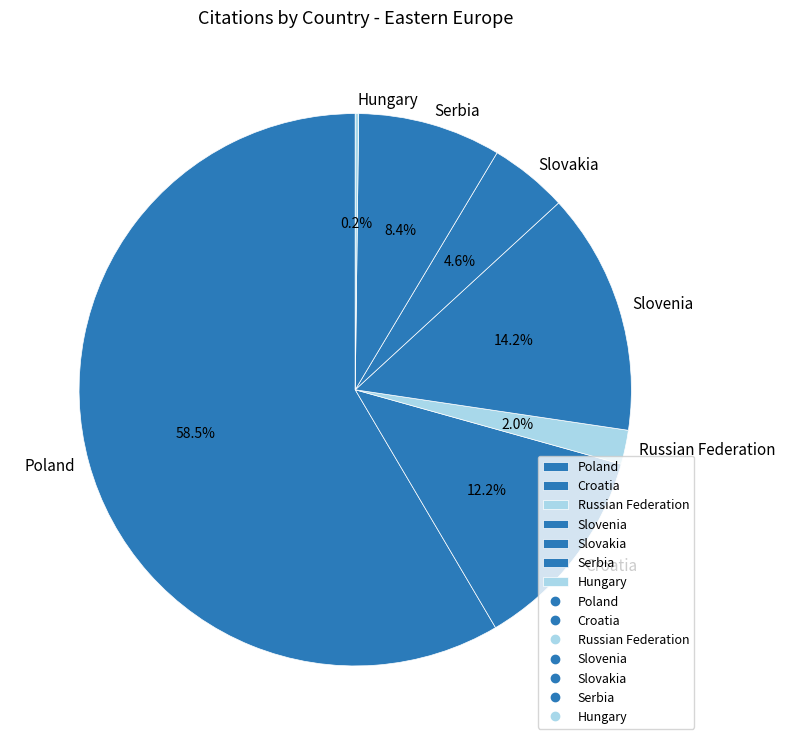

To the nearest percent, what is the average slice percentage?

14%